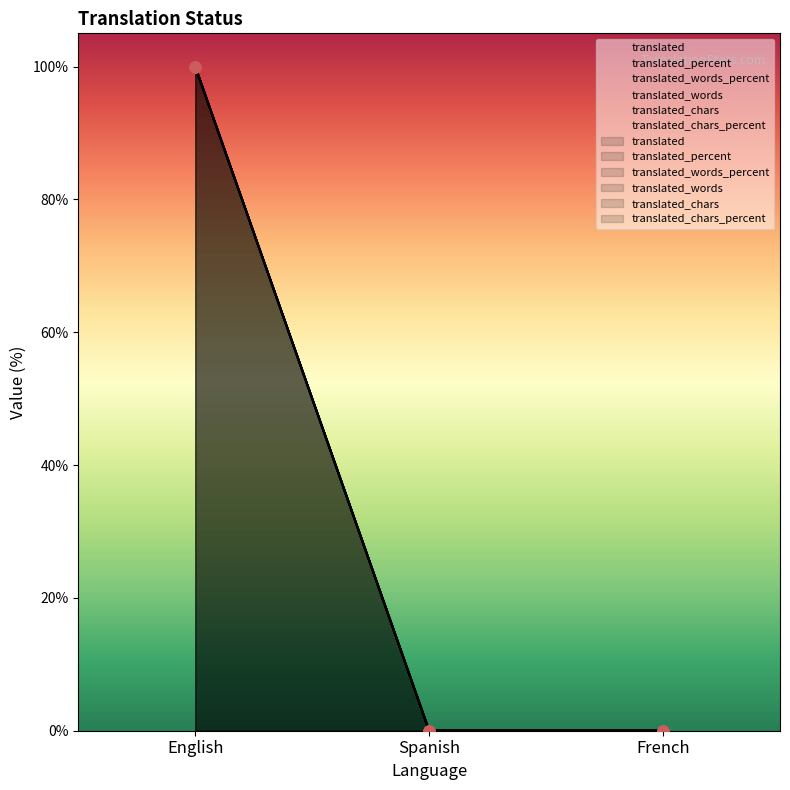

Is the value of translated_words_percent at Spanish greater than the value of translated_words at English?

No